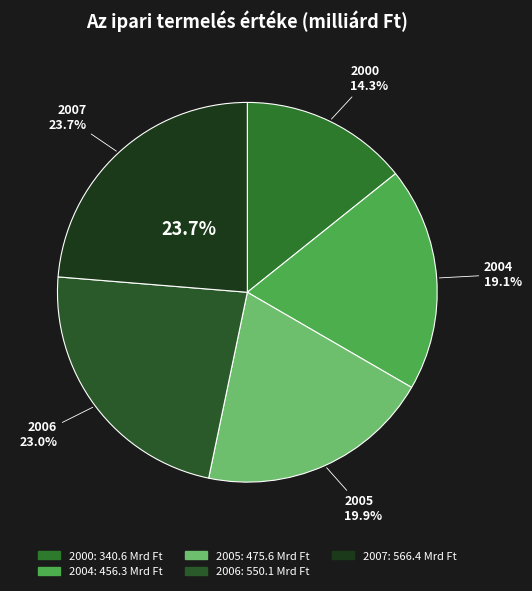

How much of the chart is everything except 2004?

80.9%